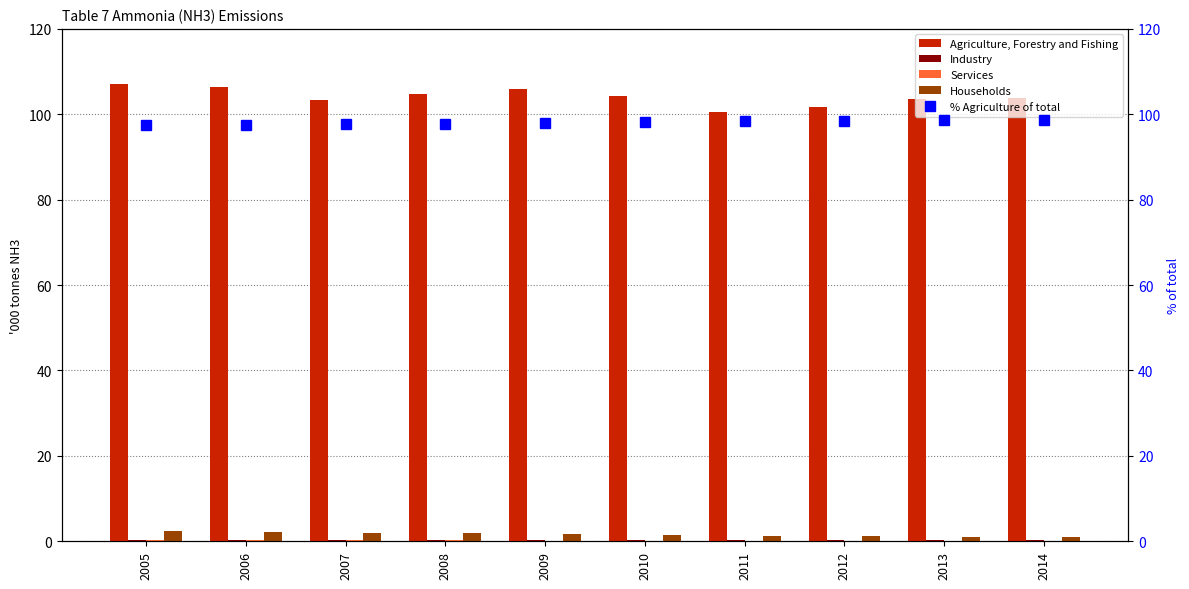

What is the difference between the second highest and second lowest values in the Agriculture, Forestry and Fishing series?

4.8